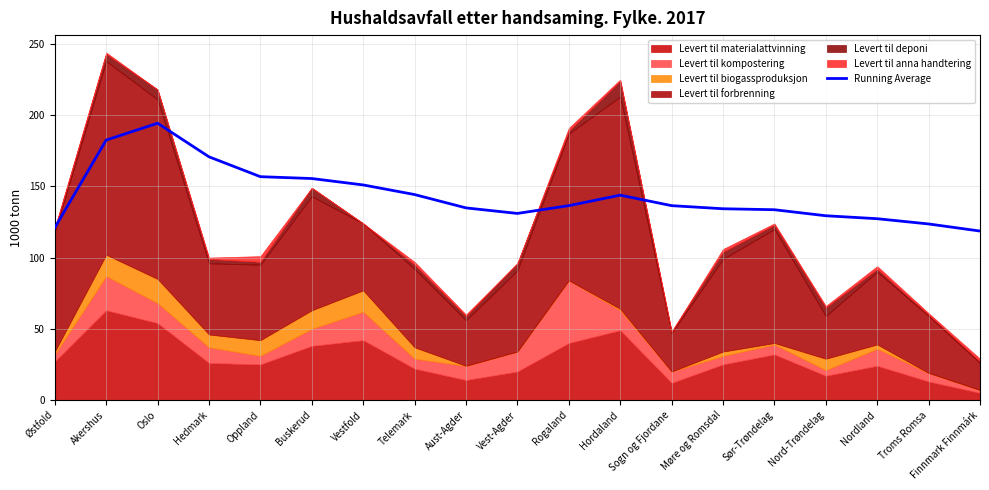

Reading right to left, extract all data points from this chart.

118.6	123.6	127.3	129.4	133.6	134.3	136.5	143.8	136.5	131.0	134.9	144.2	151.0	155.5	156.8	170.8	194.3	182.5	121.0